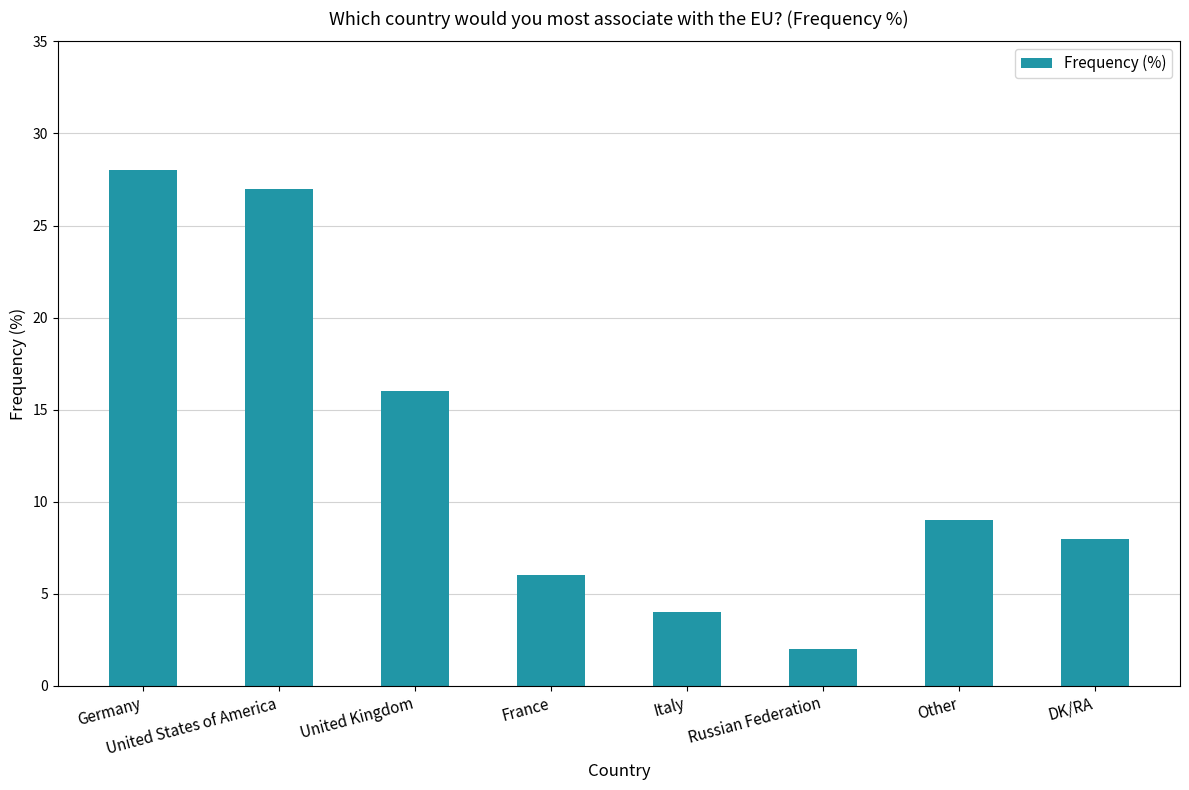

Approximately how many times larger is the value at DK/RA compared to Italy?

2.0